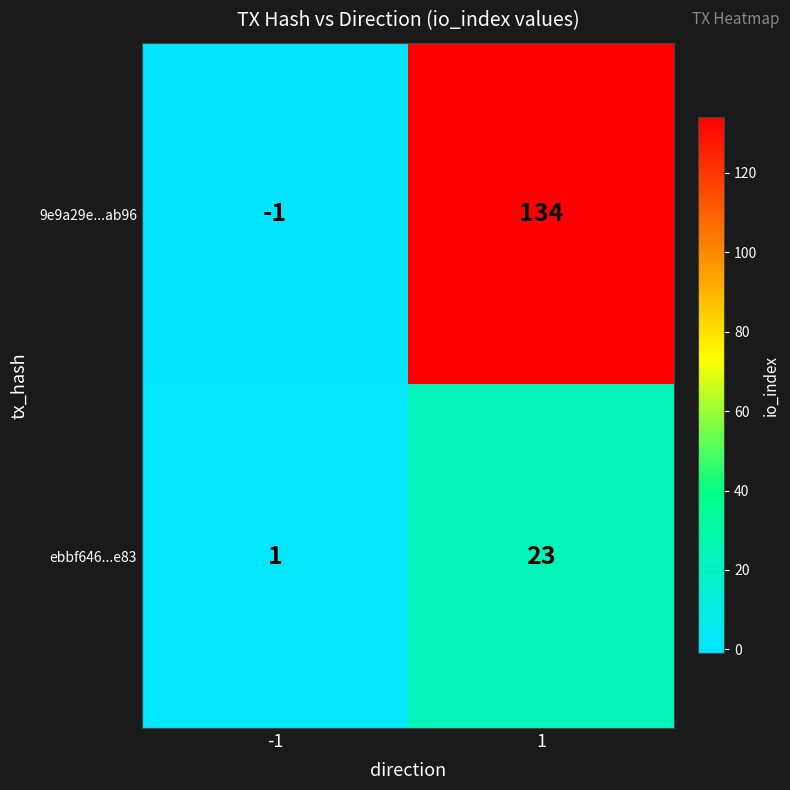

The value of 9e9a29e...ab96 at -1 is -1. True or false?

True